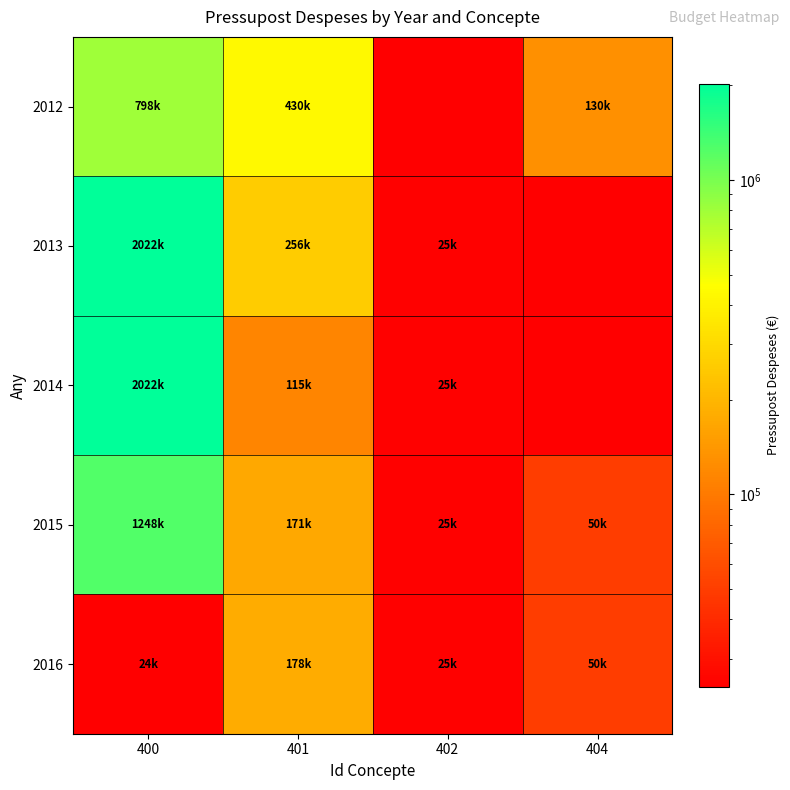

Rank the categories by 2016 value from highest to lowest.

401, 404, 402, 400